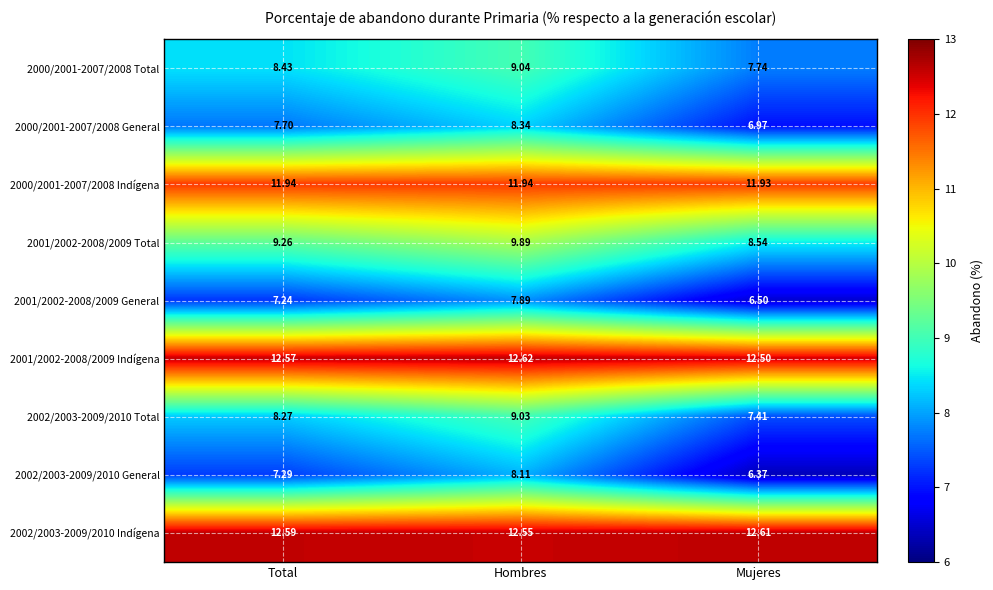

List the series in order of their peak value, lowest first.

2001/2002-2008/2009 General, 2002/2003-2009/2010 General, 2000/2001-2007/2008 General, 2002/2003-2009/2010 Total, 2000/2001-2007/2008 Total, 2001/2002-2008/2009 Total, 2000/2001-2007/2008 Indígena, 2002/2003-2009/2010 Indígena, 2001/2002-2008/2009 Indígena